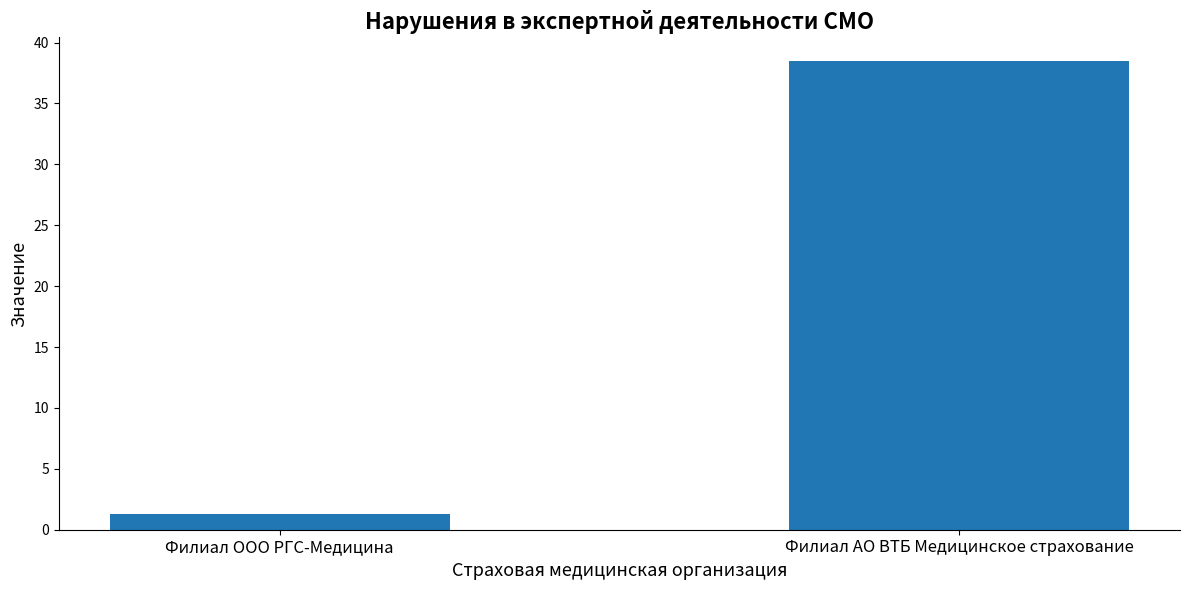

Where does the data first go above 38?

Филиал АО ВТБ Медицинское страхование